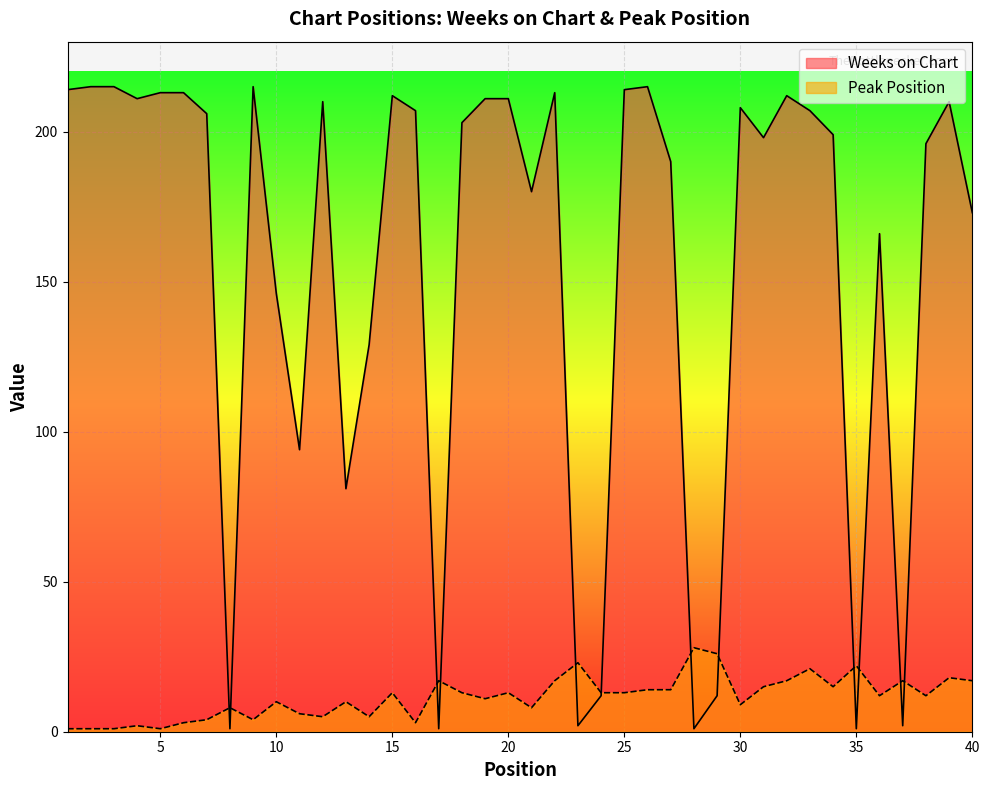

What is the difference between the highest and lowest values at 22?

196